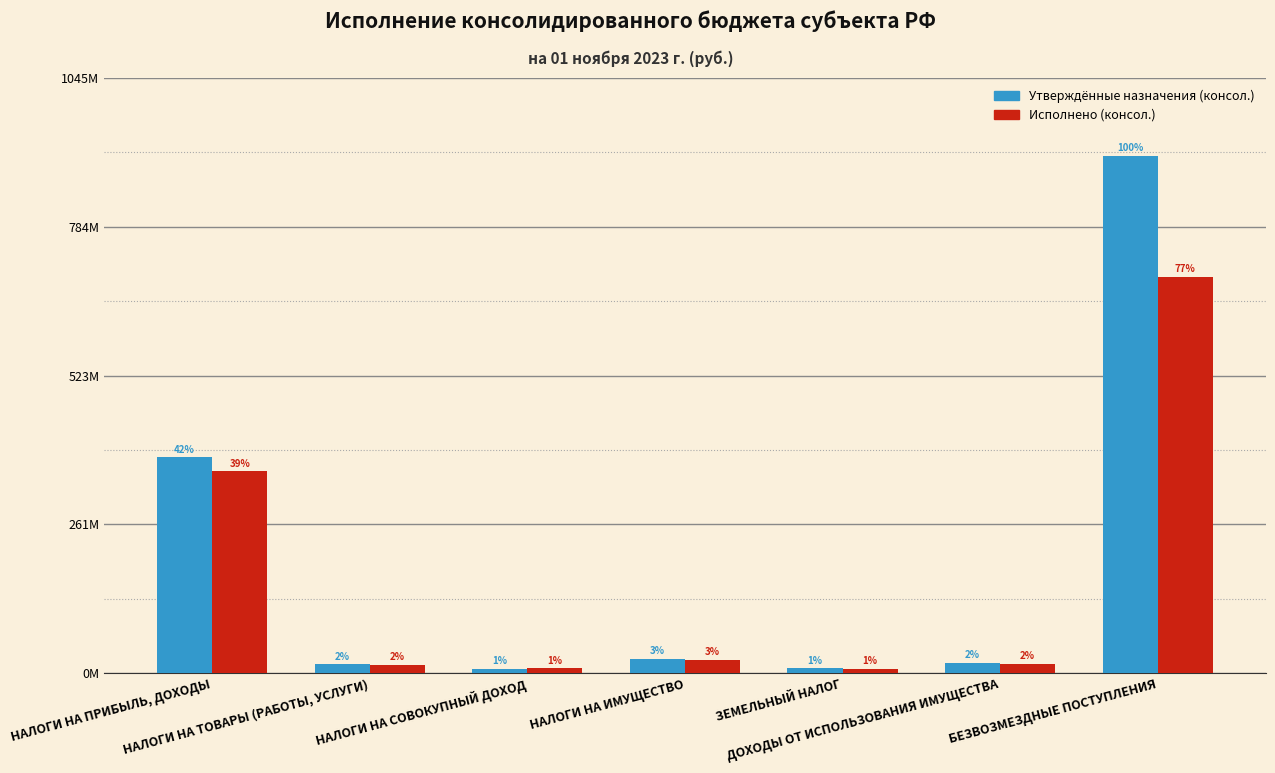

Reading right to left, list all the values displayed in this chart.

Утверждённые назначения (консол.): БЕЗВОЗМЕЗДНЫЕ ПОСТУПЛЕНИЯ=908953600.0	ДОХОДЫ ОТ ИСПОЛЬЗОВАНИЯ ИМУЩЕСТВА=18000000.0	ЗЕМЕЛЬНЫЙ НАЛОГ=8000000.0	НАЛОГИ НА ИМУЩЕСТВО=25000000.0	НАЛОГИ НА СОВОКУПНЫЙ ДОХОД=7751000.0	НАЛОГИ НА ТОВАРЫ (РАБОТЫ, УСЛУГИ)=15143000.0	НАЛОГИ НА ПРИБЫЛЬ, ДОХОДЫ=379366000.0
Исполнено (консол.): БЕЗВОЗМЕЗДНЫЕ ПОСТУПЛЕНИЯ=696065910.9	ДОХОДЫ ОТ ИСПОЛЬЗОВАНИЯ ИМУЩЕСТВА=16000000.0	ЗЕМЕЛЬНЫЙ НАЛОГ=7500000.0	НАЛОГИ НА ИМУЩЕСТВО=23000000.0	НАЛОГИ НА СОВОКУПНЫЙ ДОХОД=8466317.9	НАЛОГИ НА ТОВАРЫ (РАБОТЫ, УСЛУГИ)=14449381.4	НАЛОГИ НА ПРИБЫЛЬ, ДОХОДЫ=354434947.8